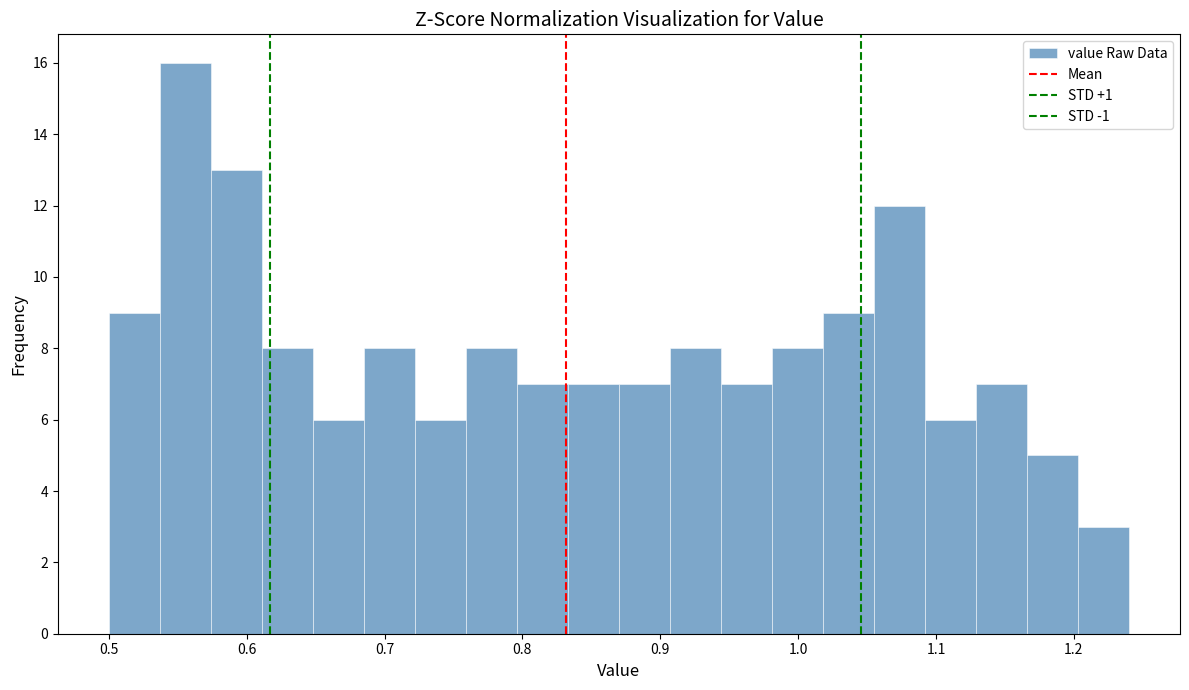

Around what value on the x-axis is the tallest bar? Give the approximate position of its centre, as read against the axis.

0.56